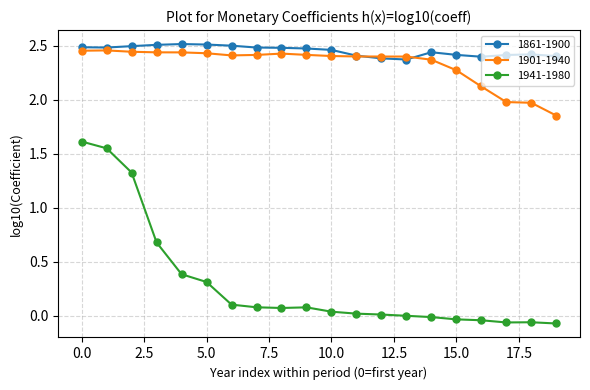

At how many categories does at least one series exceed 2?

20